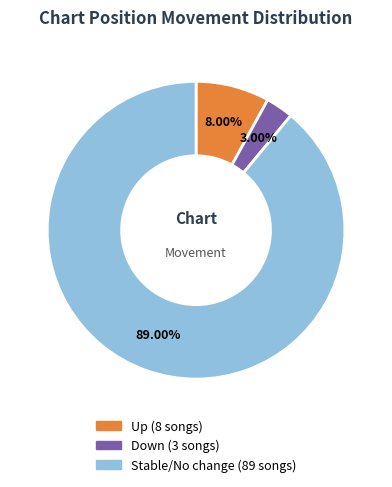

Is there any slice that represents more than half of the pie?

Yes